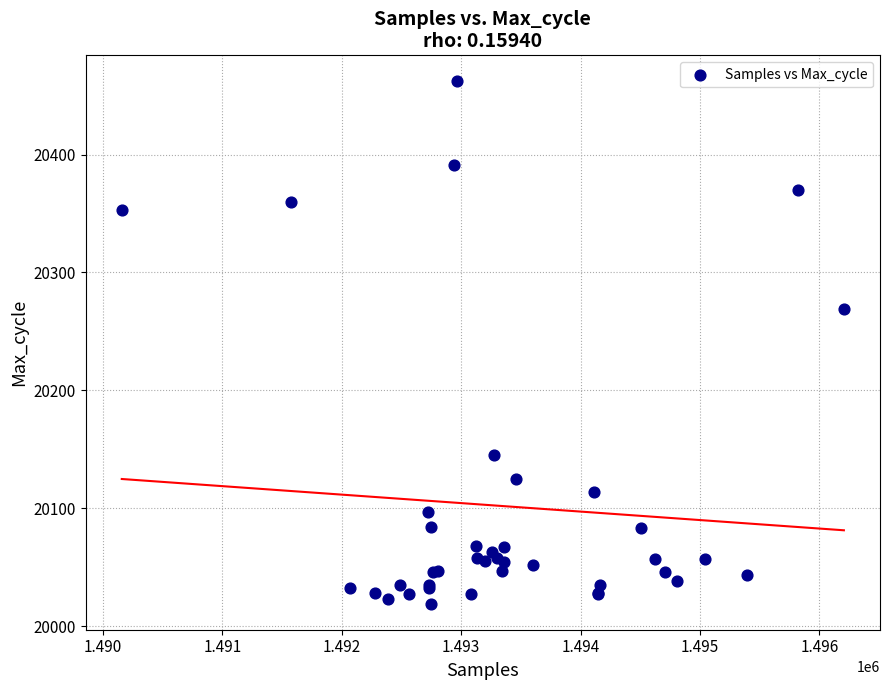

What Y value in the scatter plot is closest to 20240?

20269